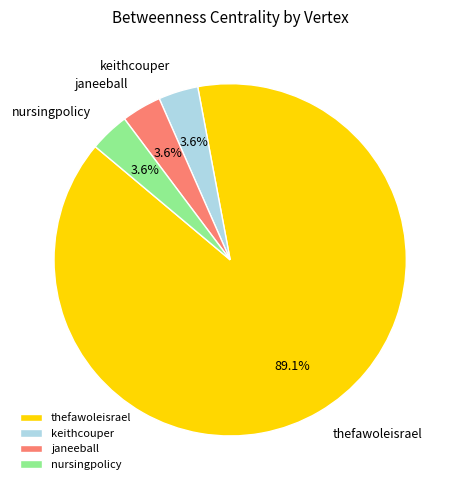

Is the sum of janeeball and nursingpolicy greater than half?

No